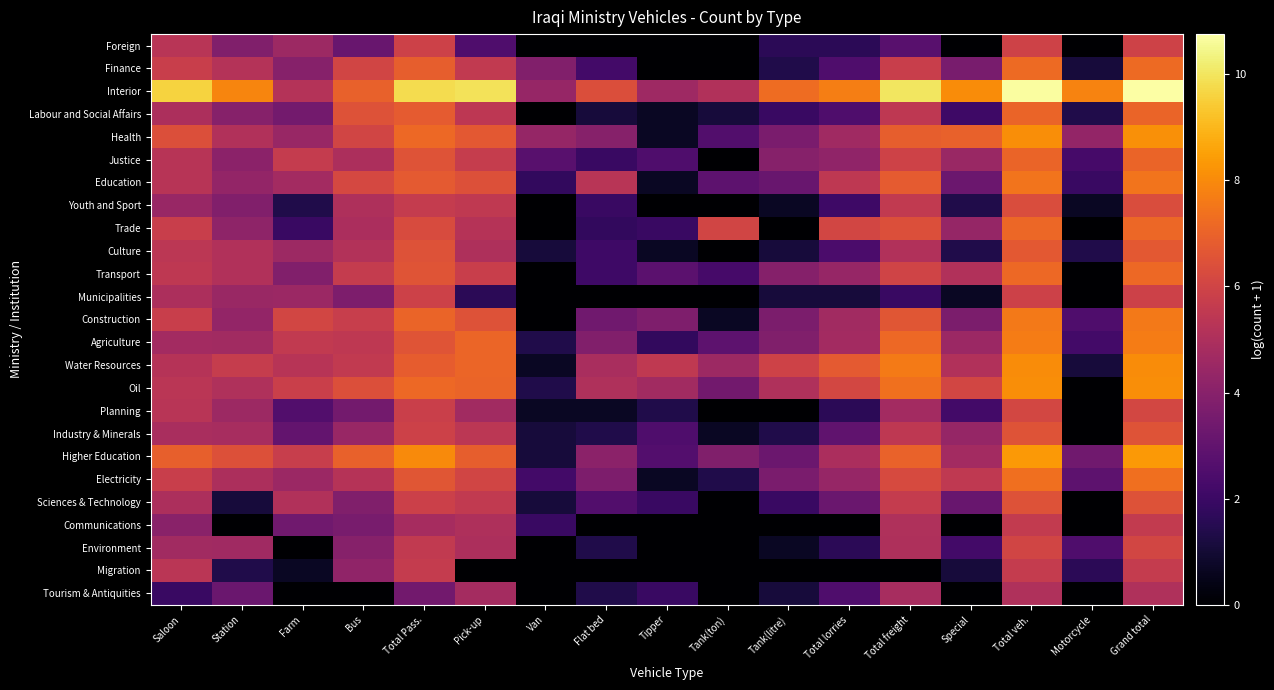

Between Total lorries and Tank(litre), which is larger?

Total lorries